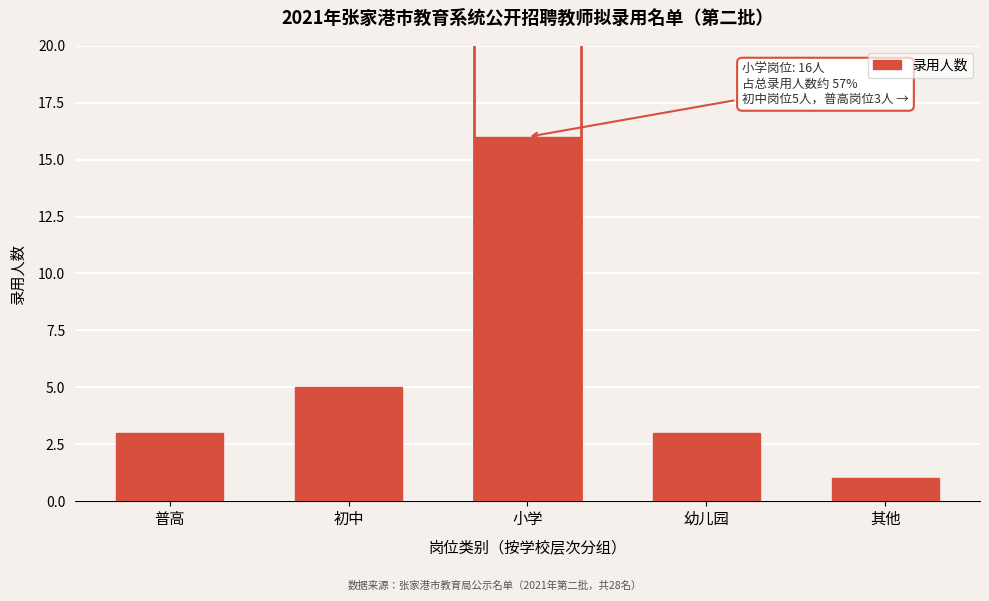

Reading left to right, extract all data points from this chart.

普高=3	初中=5	小学=16	幼儿园=3	其他=1